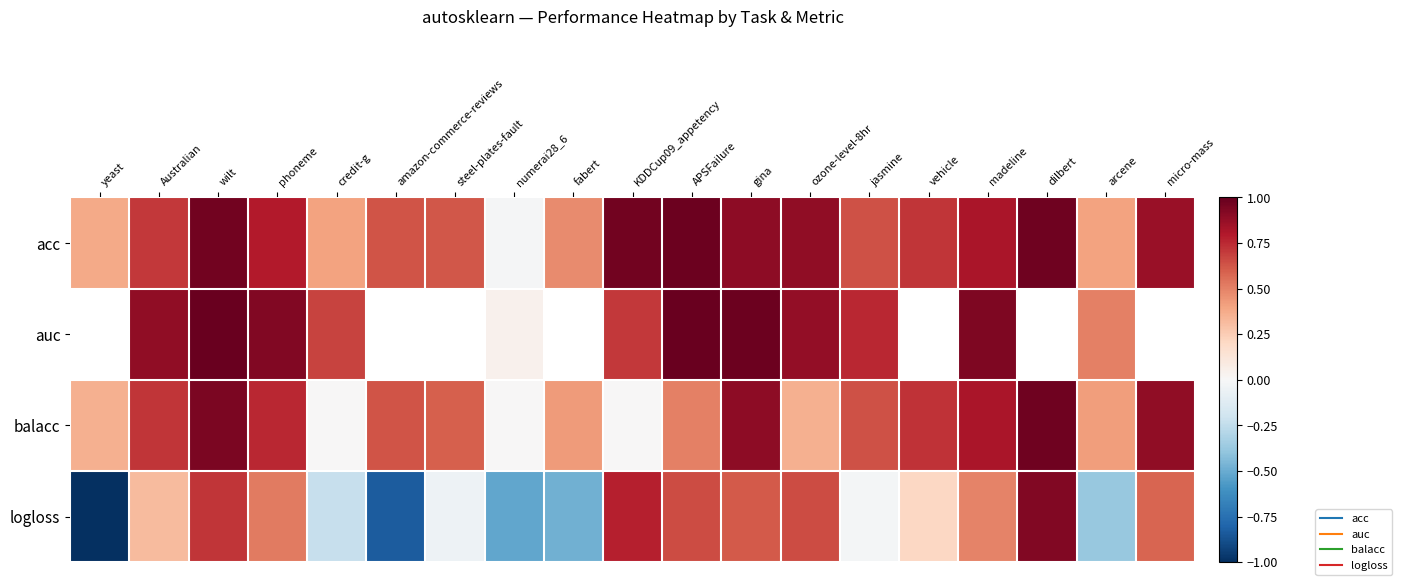

How many series are shown in this chart?

4